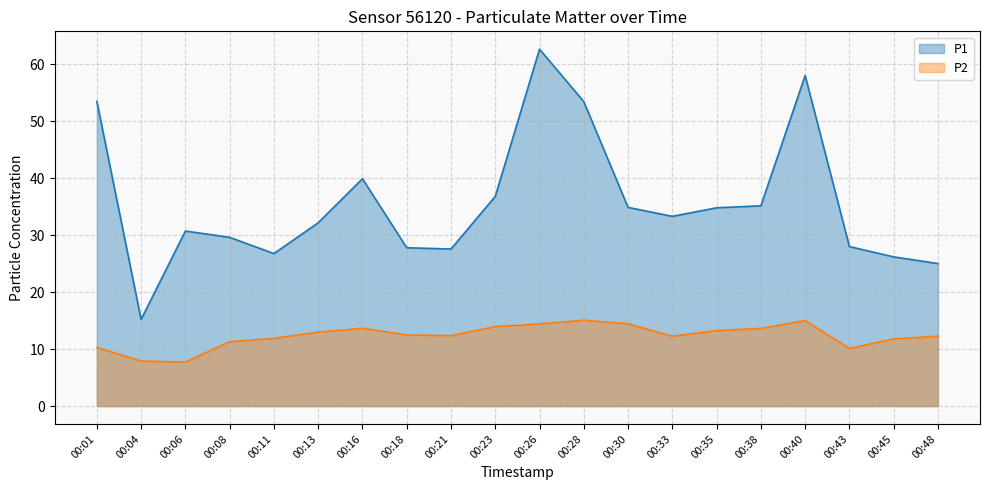

What is the difference between the highest and lowest values at 00:01?

43.2